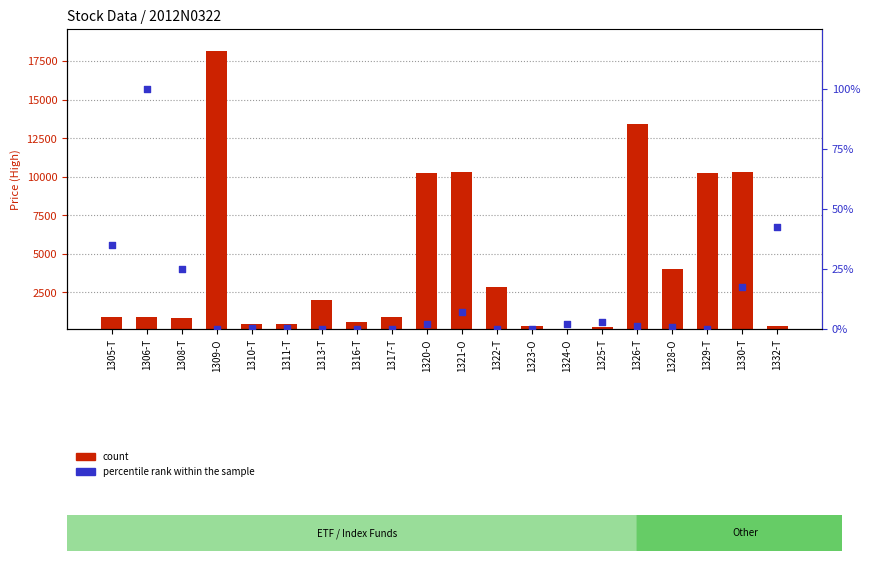

Which series has the widest spread of Y values?

count